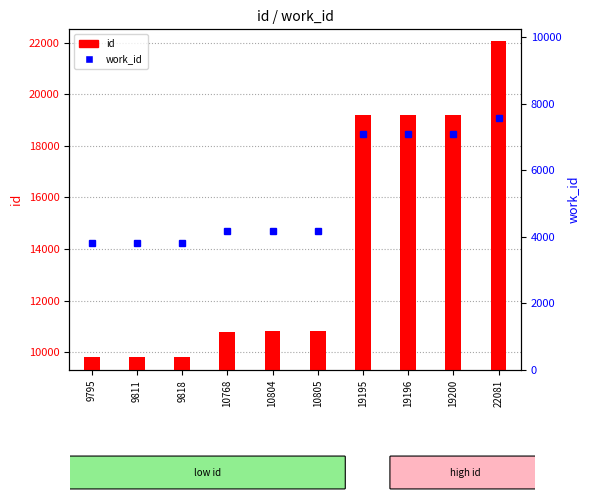

What is the smallest value displayed?

3800